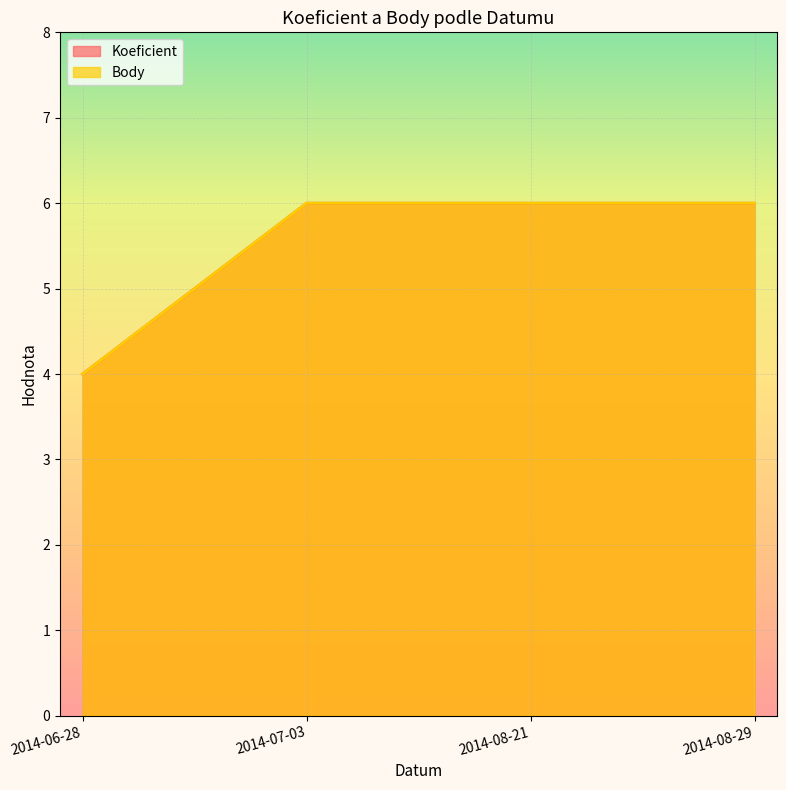

At which label is Koeficient closest to 5?

2014-06-28